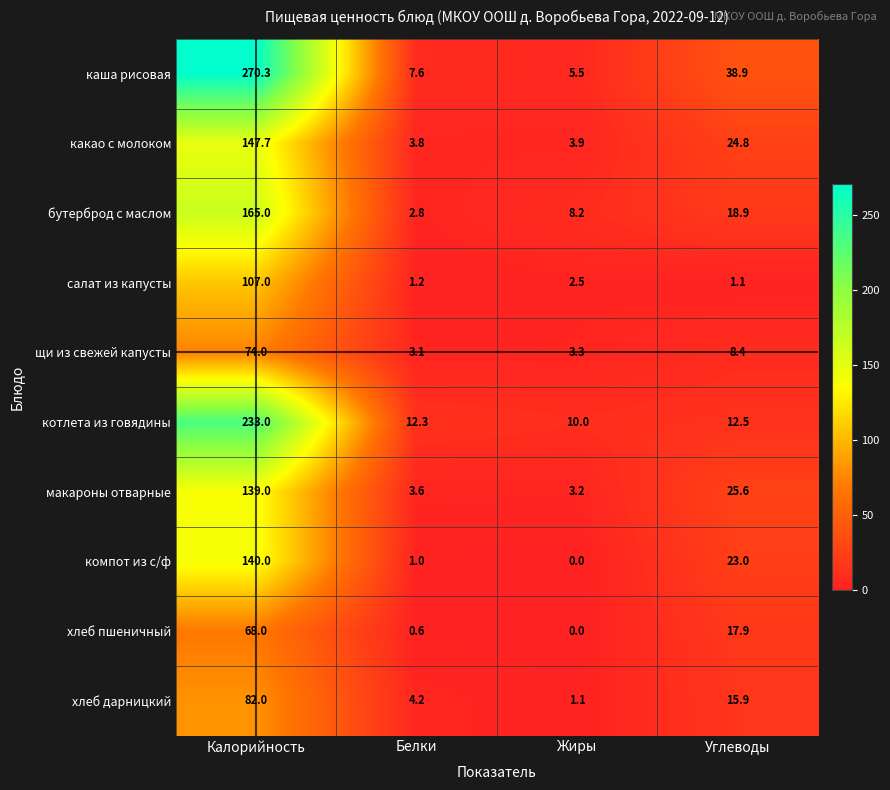

Read the хлеб дарницкий value at Калорийность.

82.0